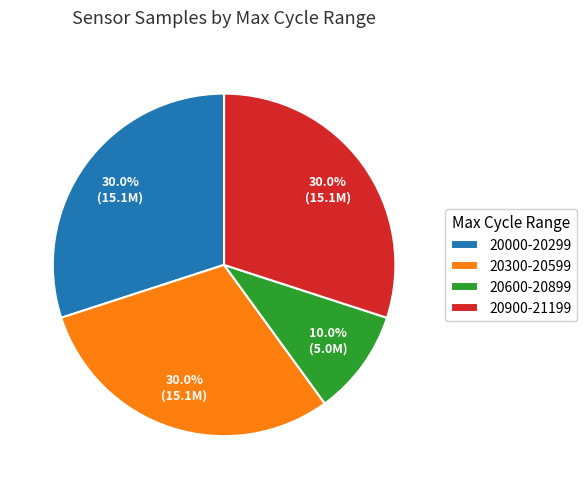

How many segments does this pie chart have?

4